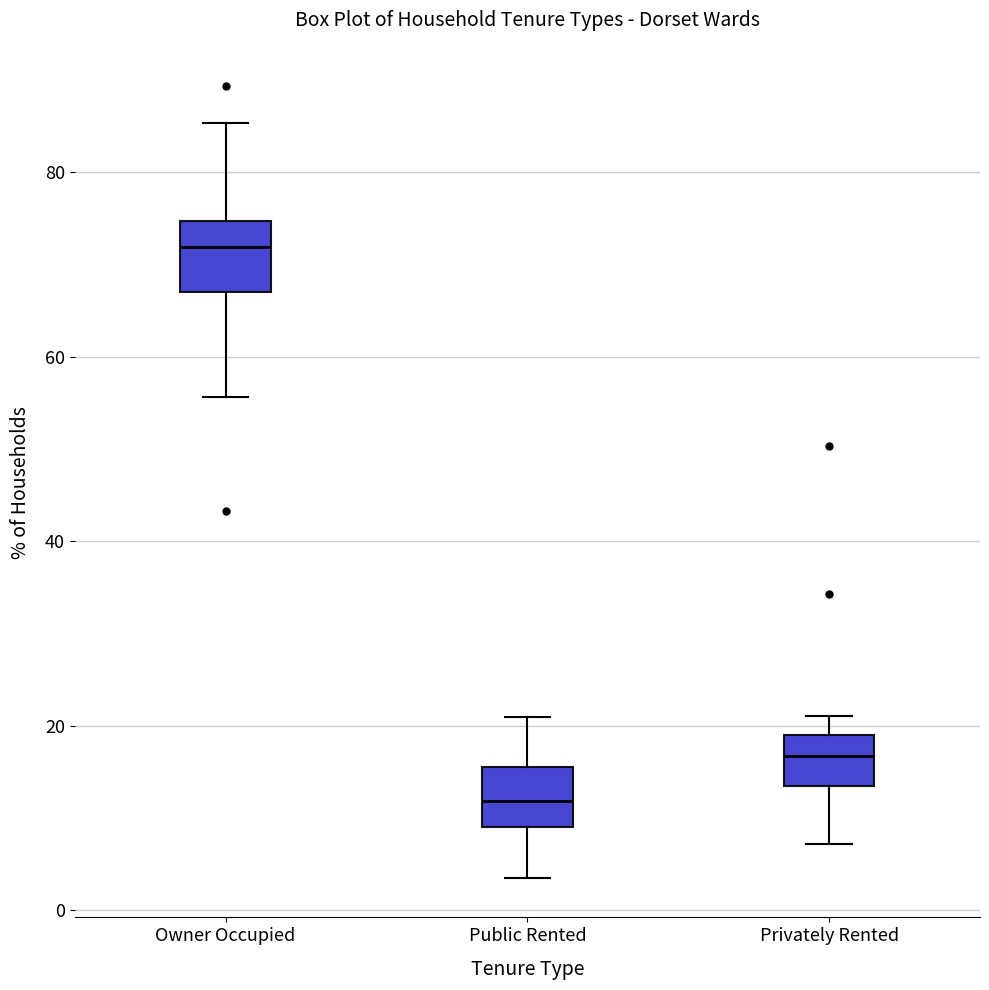

Which box's median line is the lowest?

Public Rented